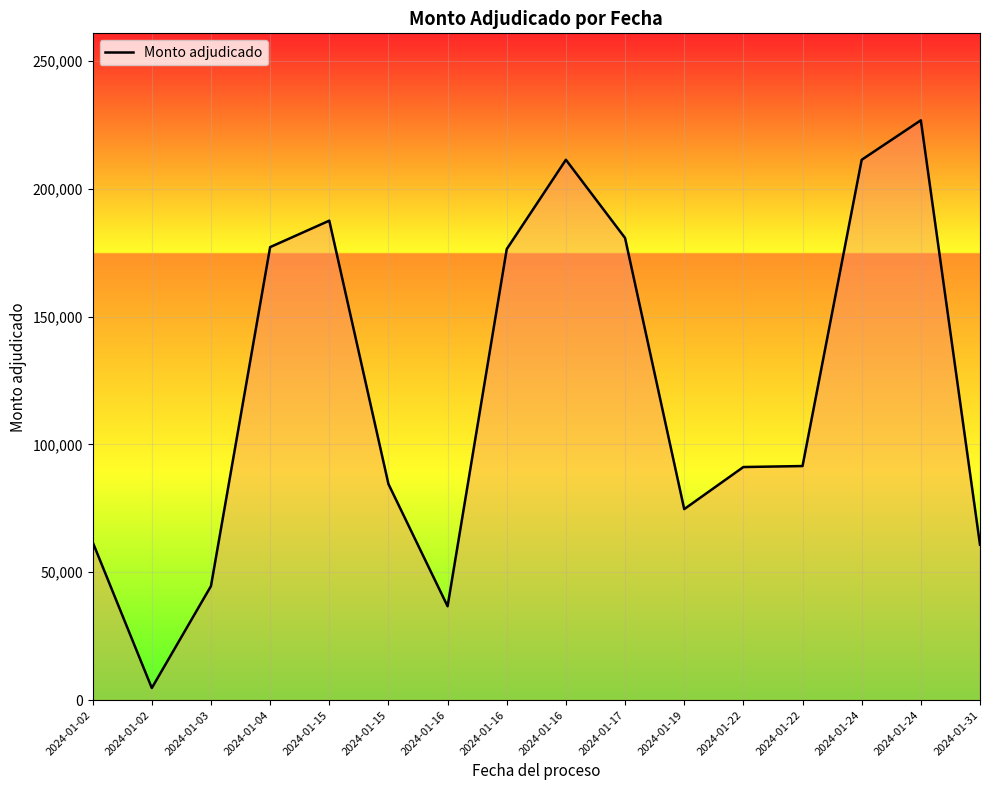

Is this an area chart (filled region under the line)?

Yes